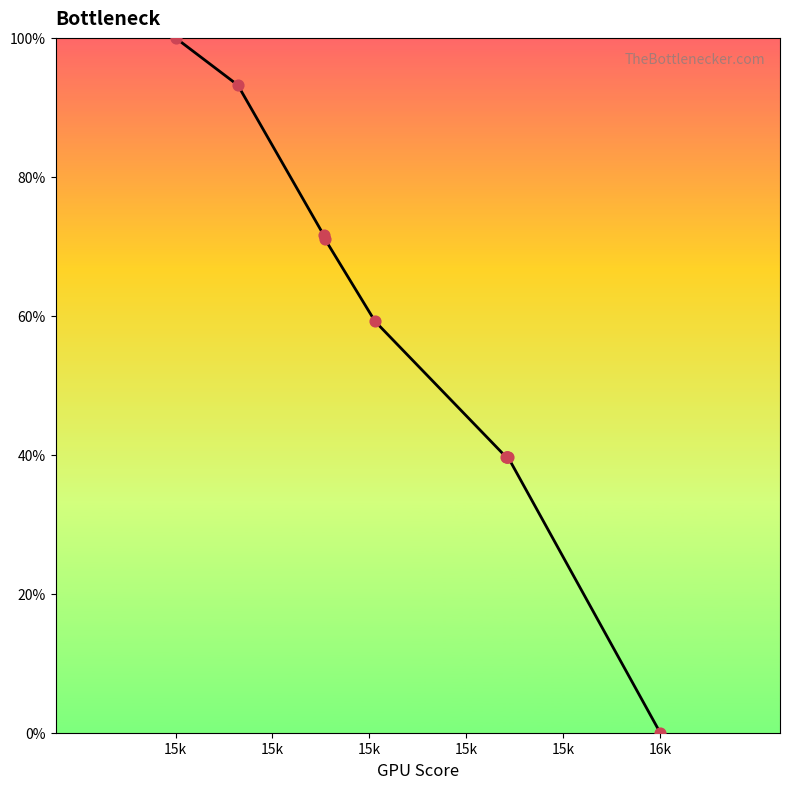

What is the maximum value shown in the chart?

100.0